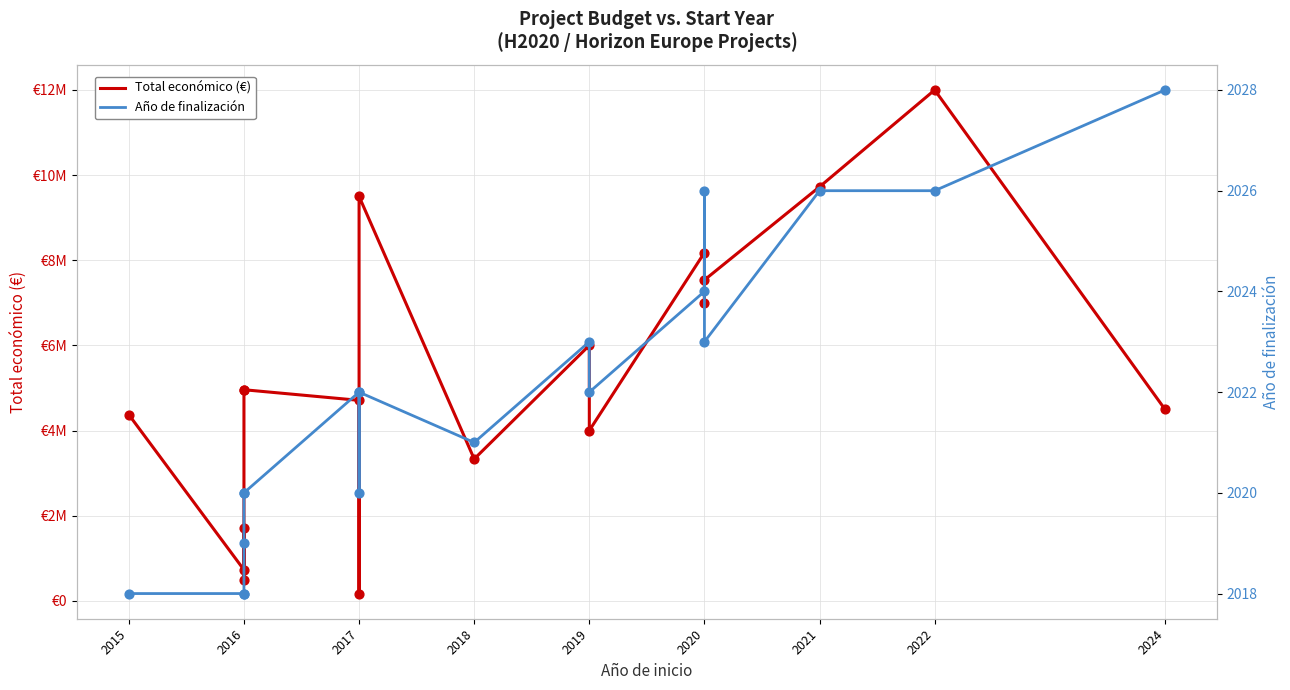

Which series has the largest total across all categories?

Total económico (€)